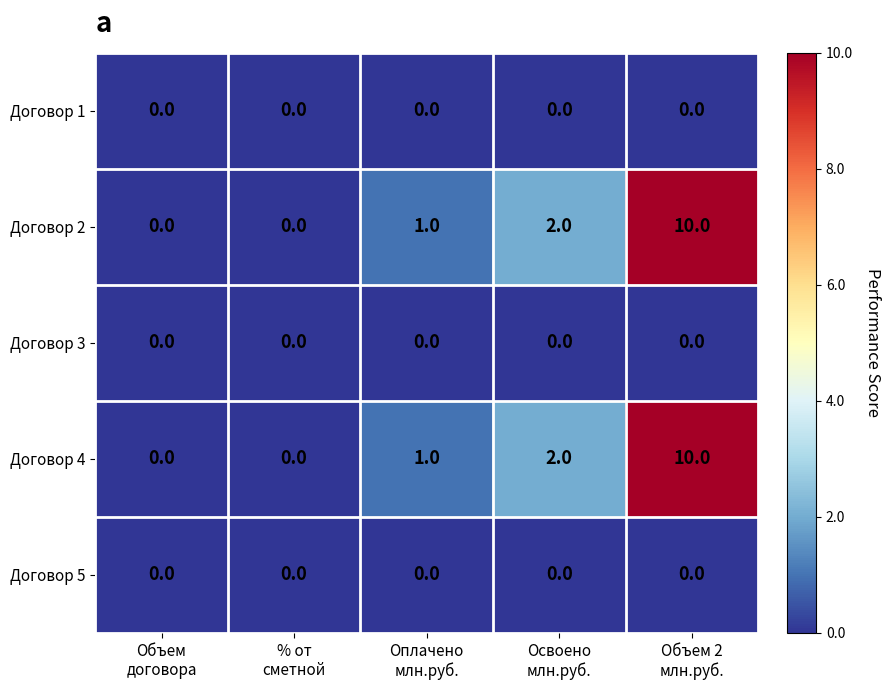

What is the difference between the maximum and minimum values in the Договор 4 series?

10